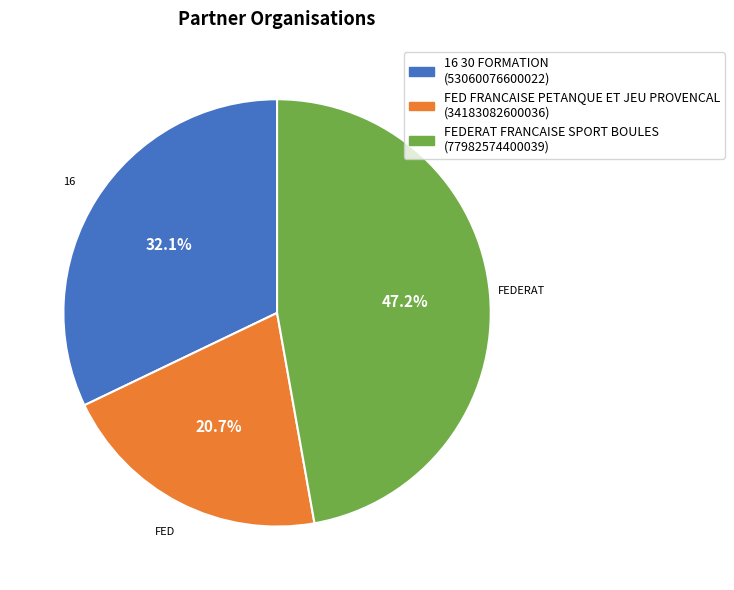

What is the total percentage of 16 30 FORMATION and FEDERAT FRANCAISE SPORT BOULES?

79.3%